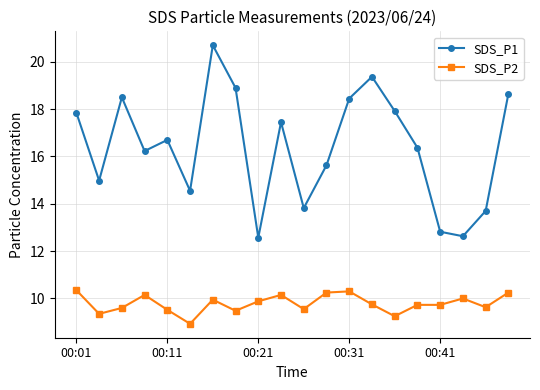

What are all the series names shown in the legend?

SDS_P1, SDS_P2